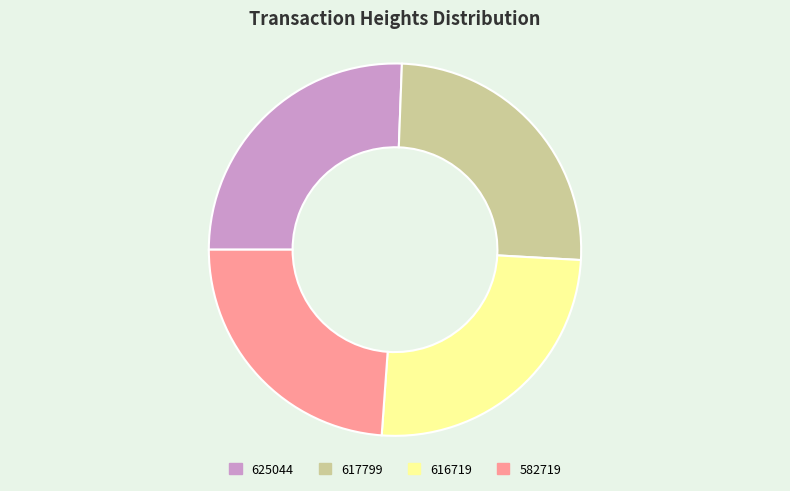

Which slice is the smallest?

582719